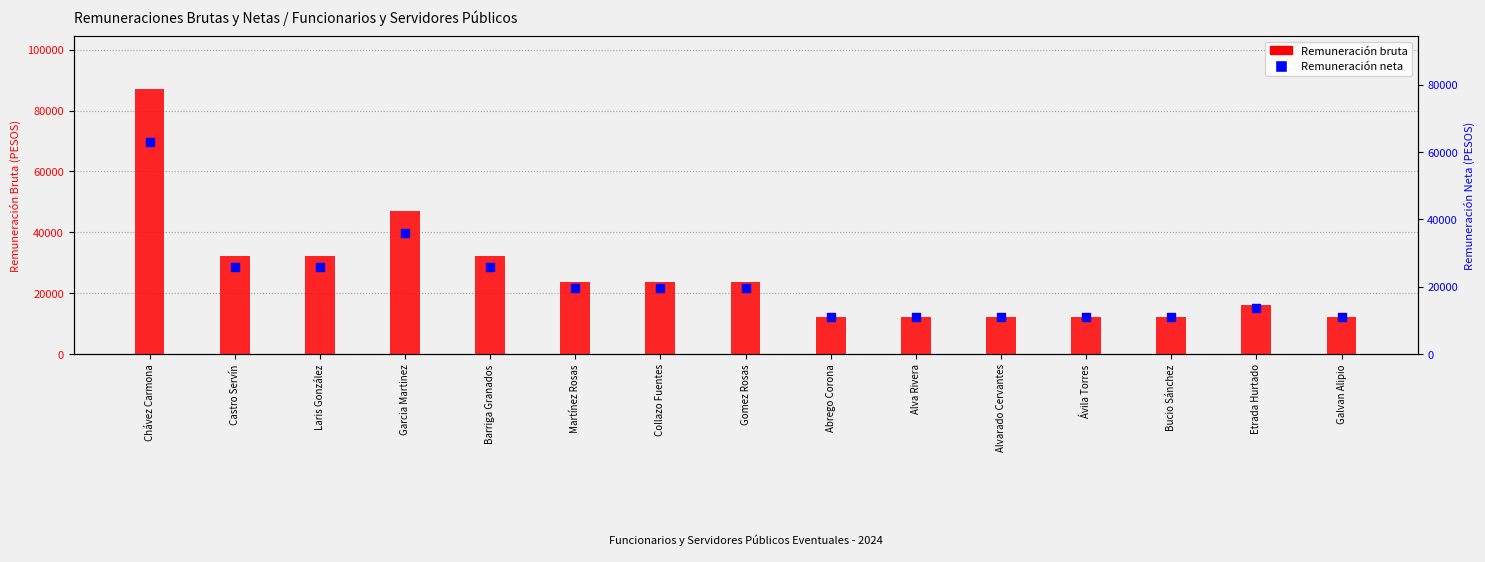

What is the total value across all series at Chávez Carmona?

150117.2